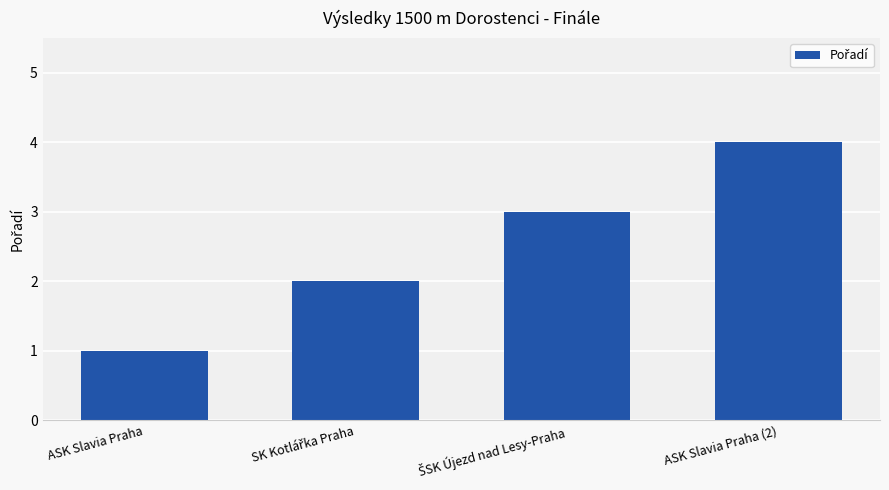

What is the label of the 4th bar from the right?

ASK Slavia Praha